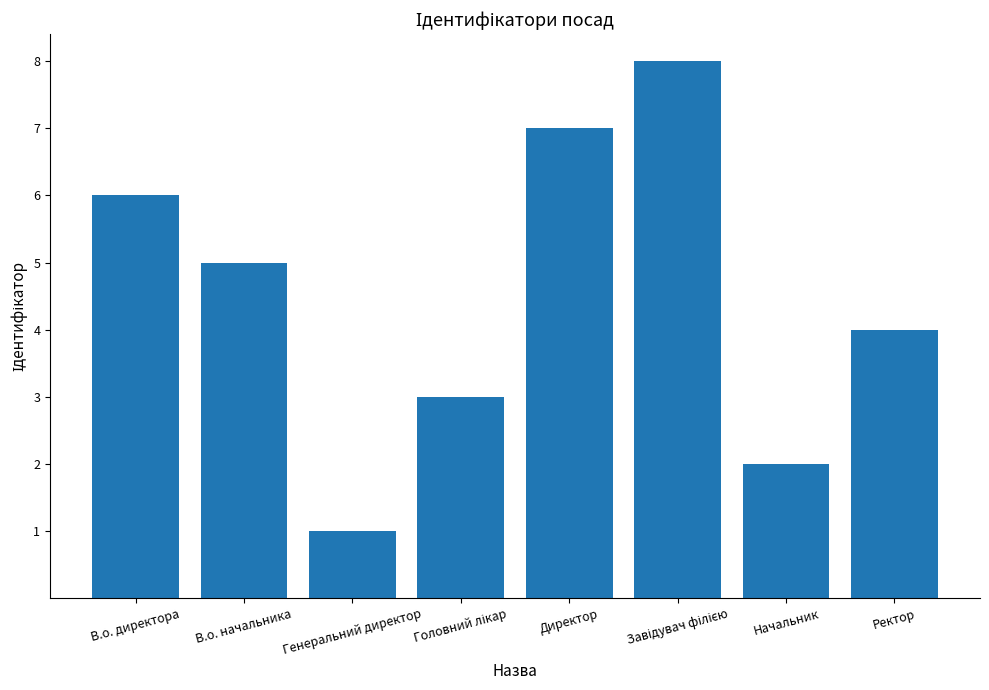

What position from the right is В.о. директора?

8